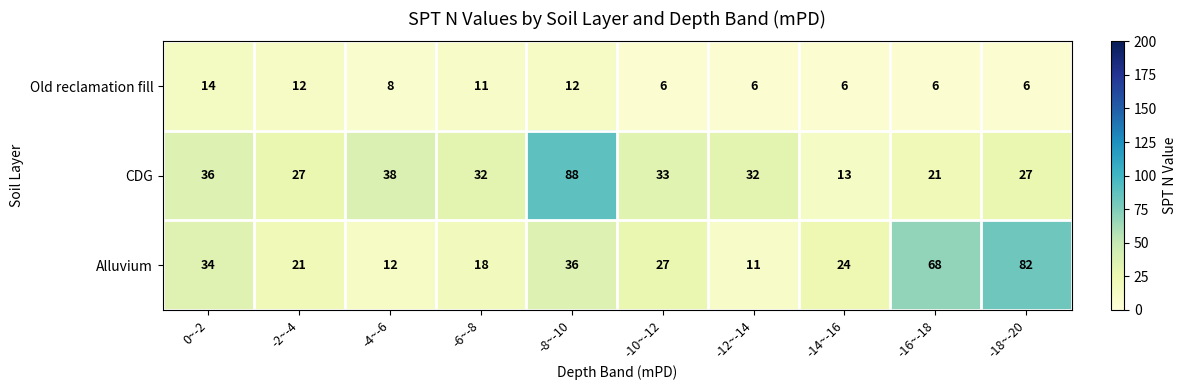

What is the greatest value displayed?

88